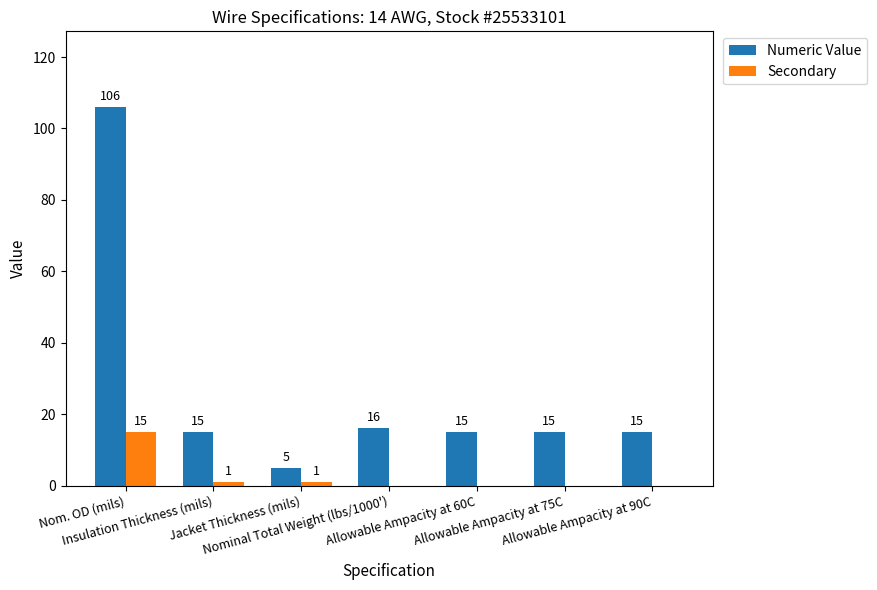

Which series has the largest total across all categories?

Numeric Value